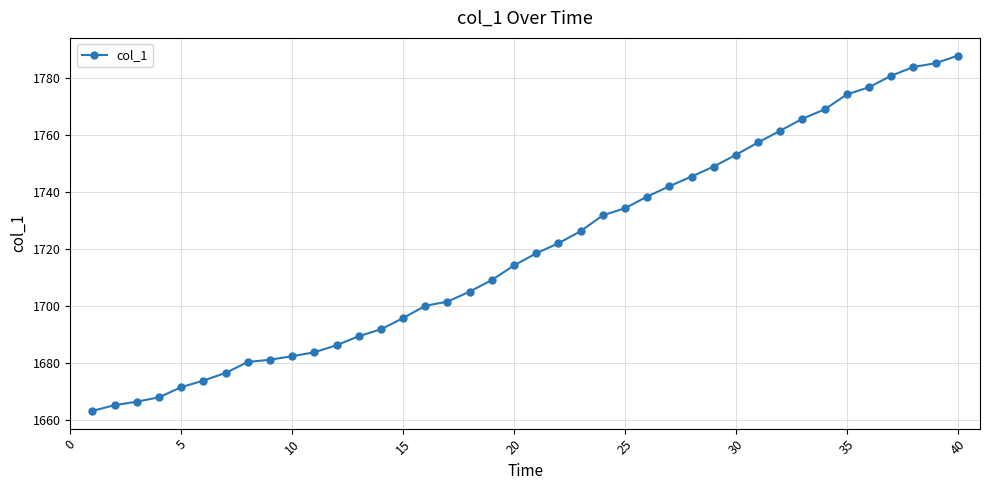

What is the value of the 32nd point from the left?

1761.5